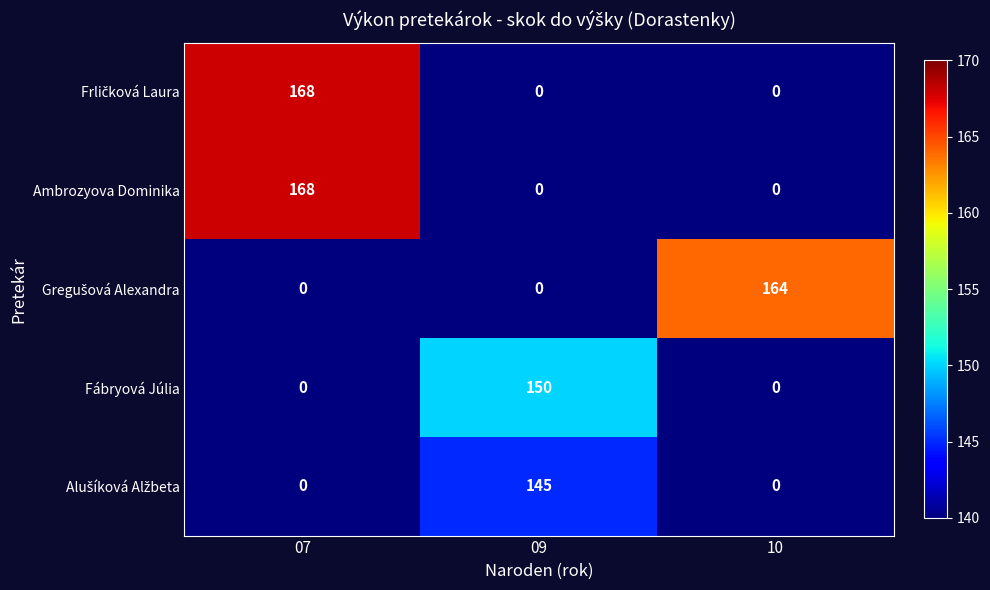

How many Fábryová Júlia values are between 0 and 150?

3